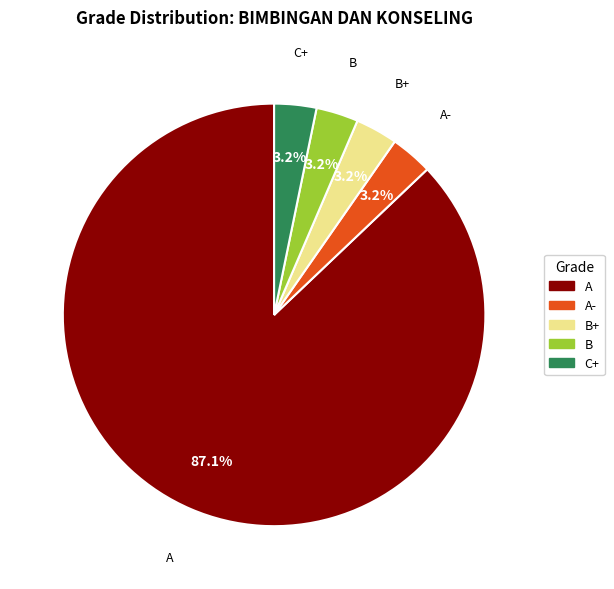

Is there any slice that represents more than half of the pie?

Yes